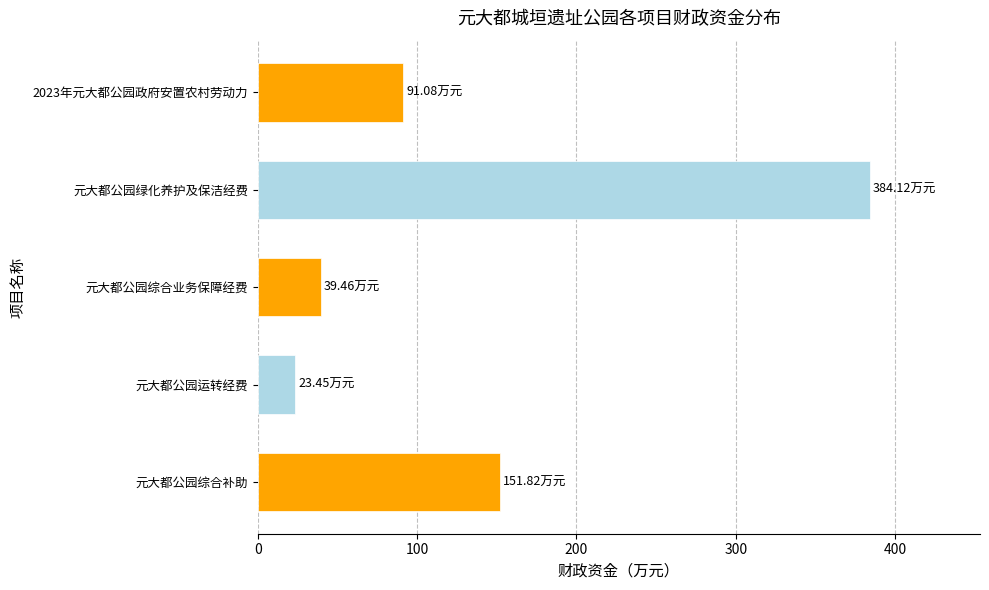

At which label is the value closest to 203?

元大都公园综合补助